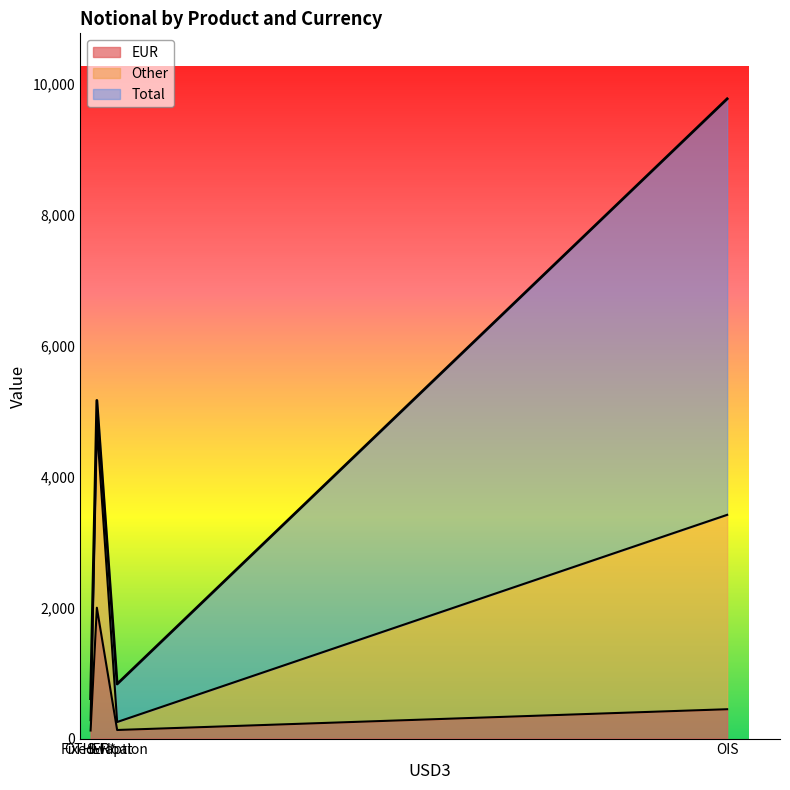

Where is Total nearest to the value 5188?

Fixed-Float